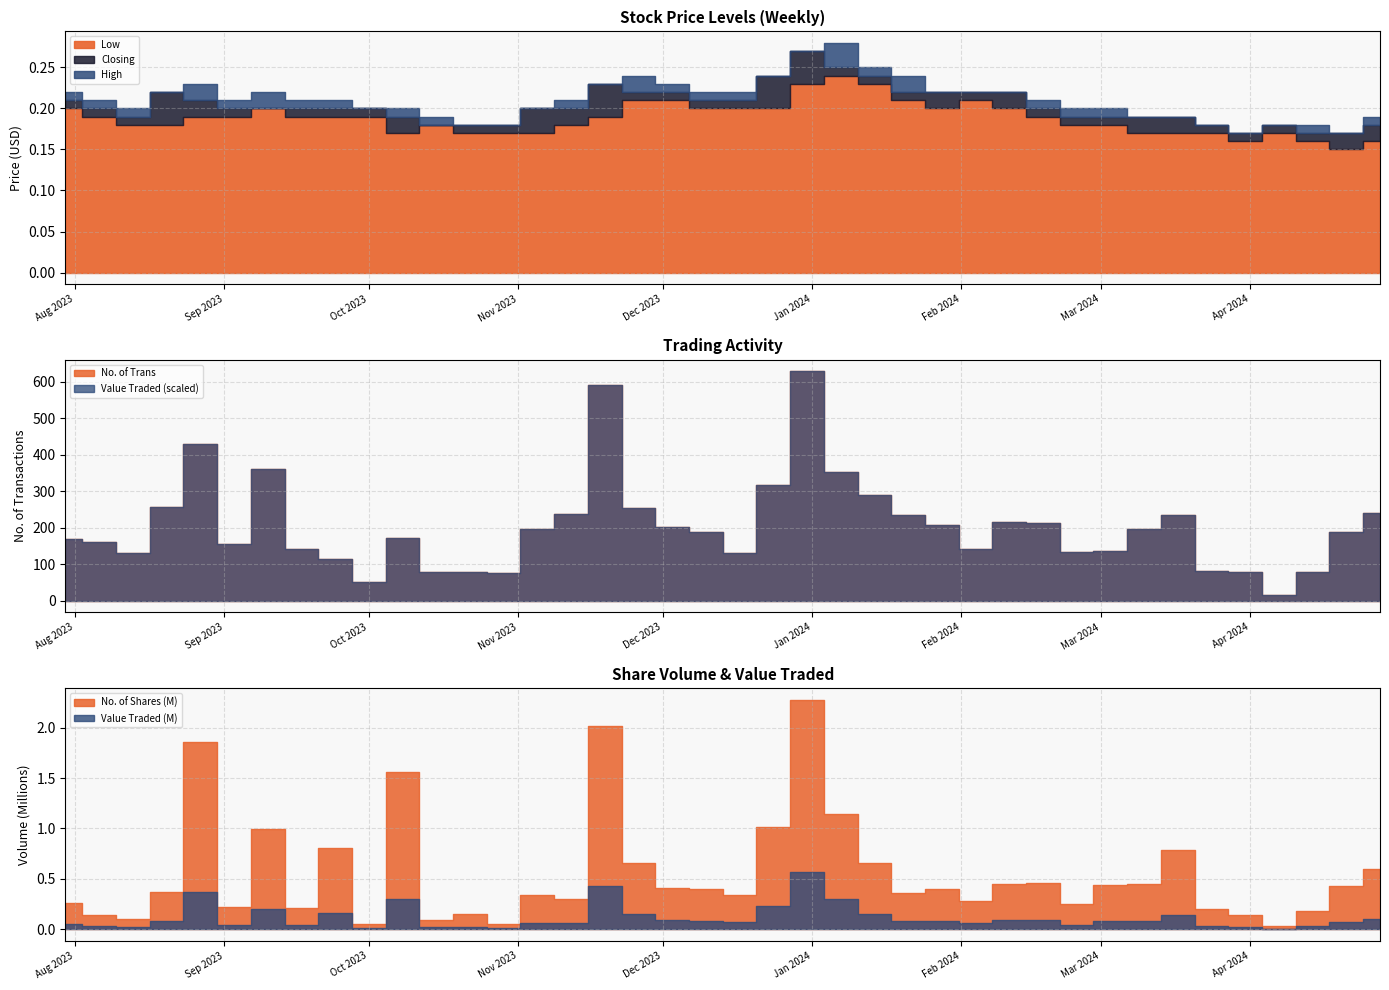

Is the value of High at 18/02/2024 greater than the value of Low at 18/02/2024?

Yes